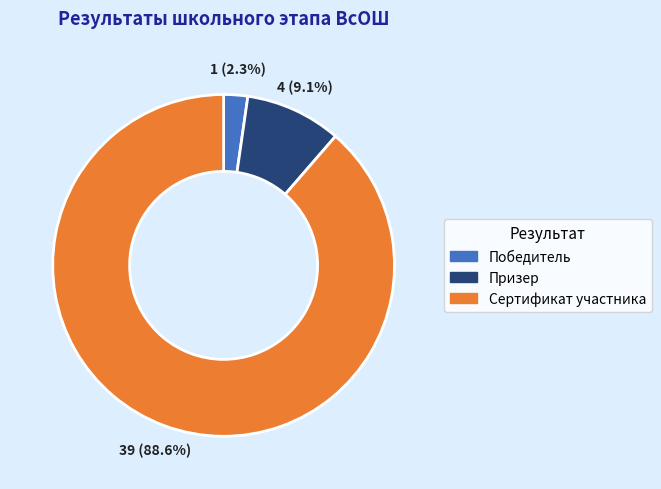

The Призер slice represents 21% of the pie. True or false?

False